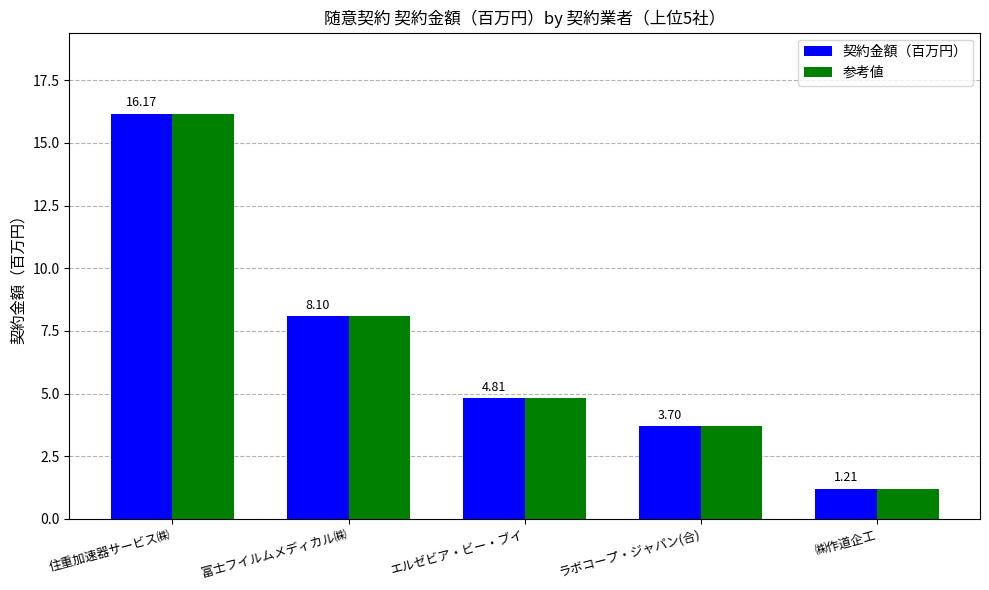

What is the sum of all 契約金額（百万円） values?

34.0